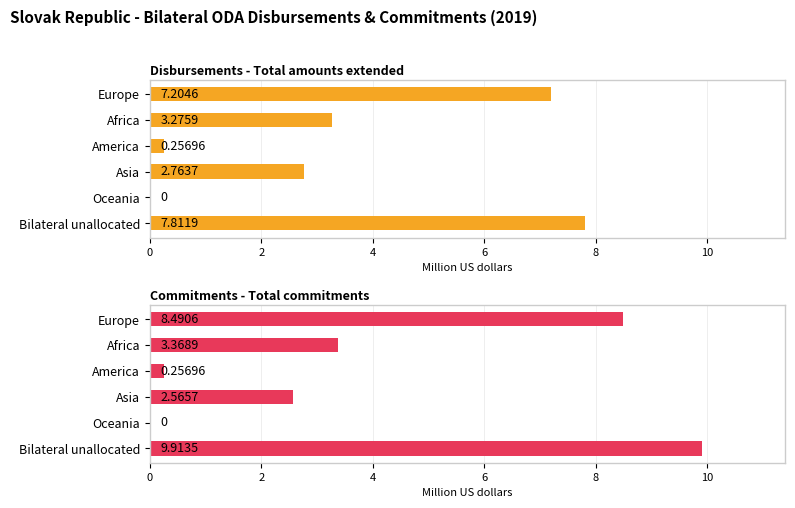

Reading left to right, what are all the values shown in this chart?

Disbursements - Total amounts extended: 7.2	3.3	0.3	2.8	0.0	7.8
Commitments - Total commitments: 8.5	3.4	0.3	2.6	0.0	9.9